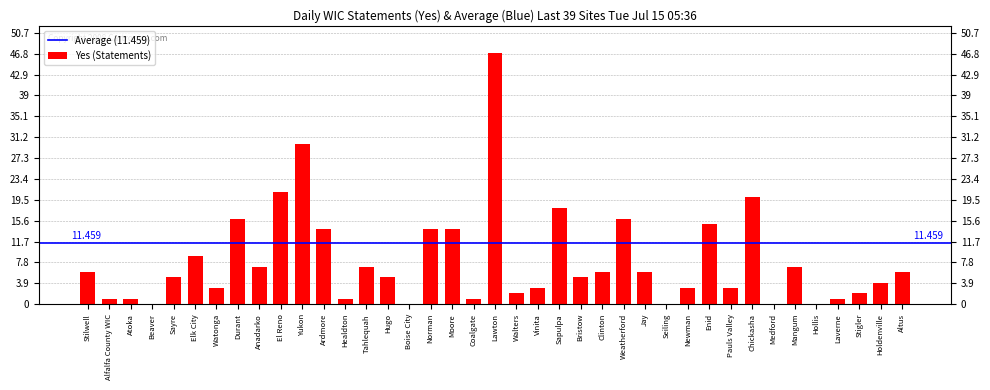

Are the bars grouped side by side (vs. stacked)?

No